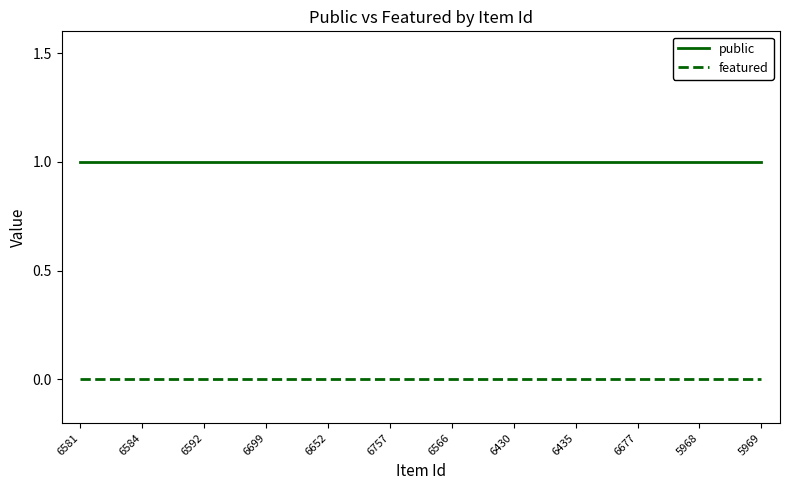

Is the value of public at 6652 greater than the value of featured at 5969?

Yes